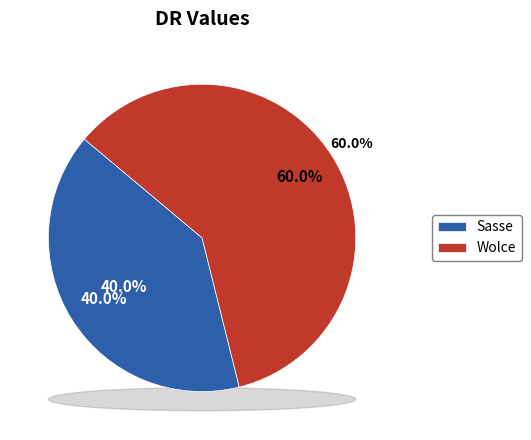

How many slices are in this pie chart?

2